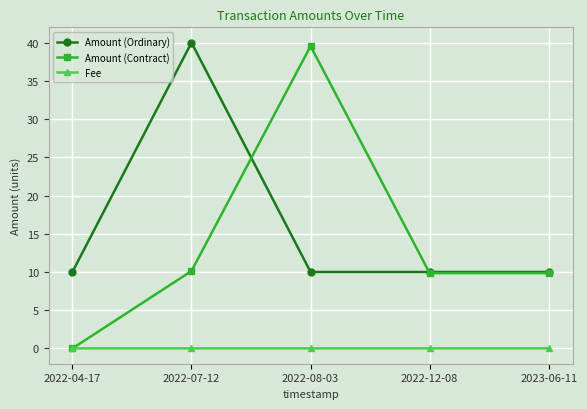

How many positive values does the Amount (Contract) series have?

4